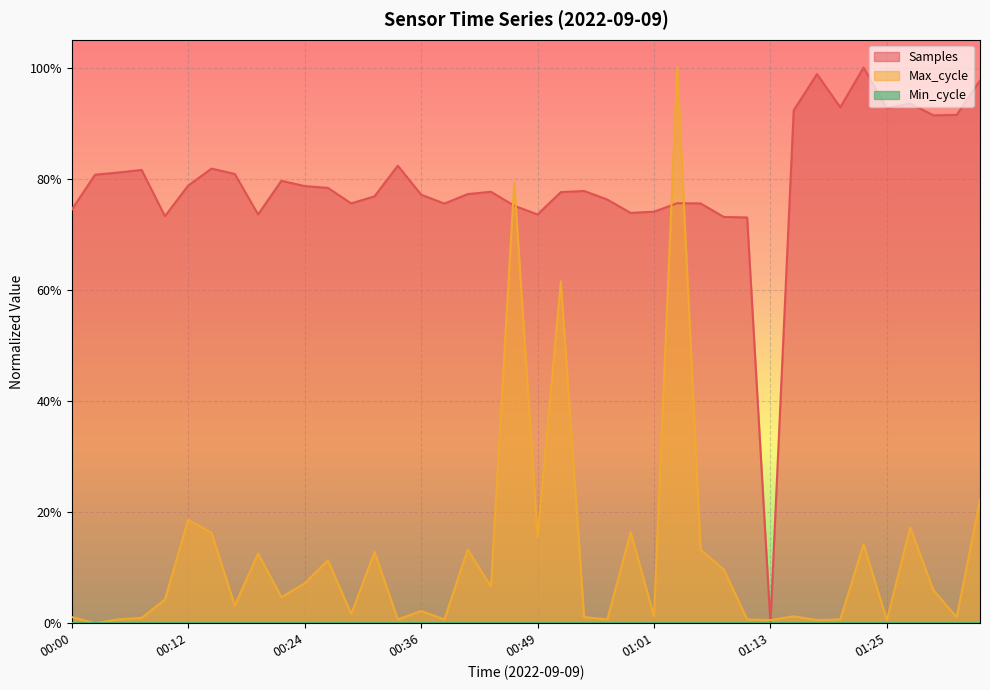

What is the difference between the Samples values at 00:53 and 01:25?

0.1